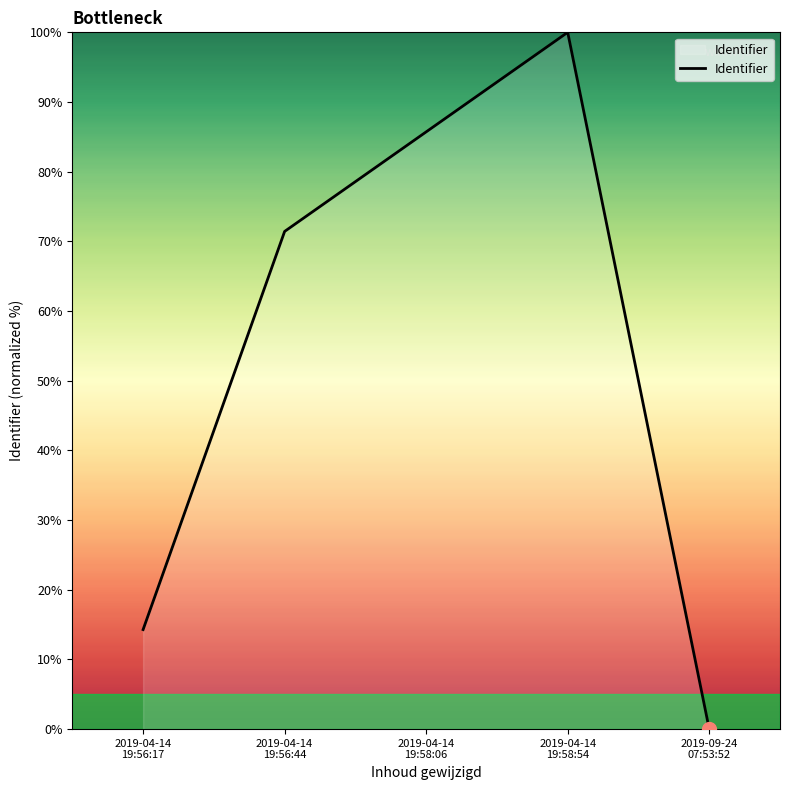

Between 2019-09-24
07:53:52 and 2019-04-14
19:56:17, which is larger?

2019-04-14
19:56:17